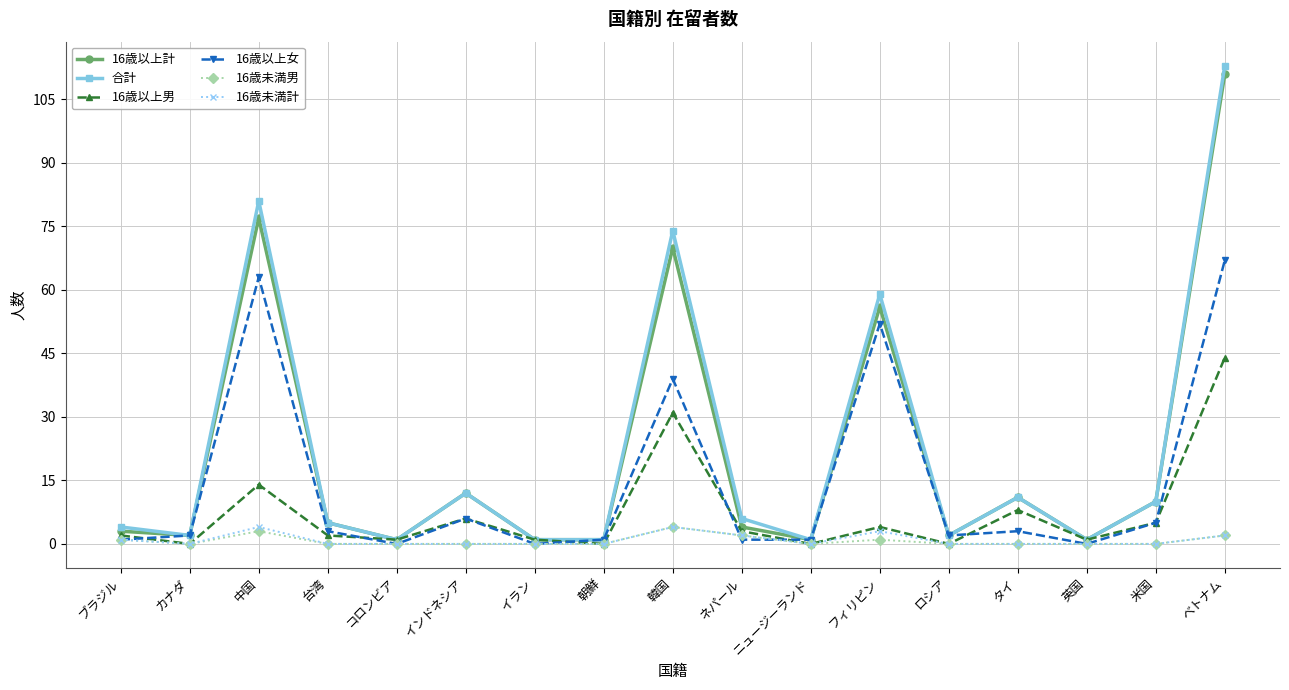

Which series has the largest range (max minus min)?

合計